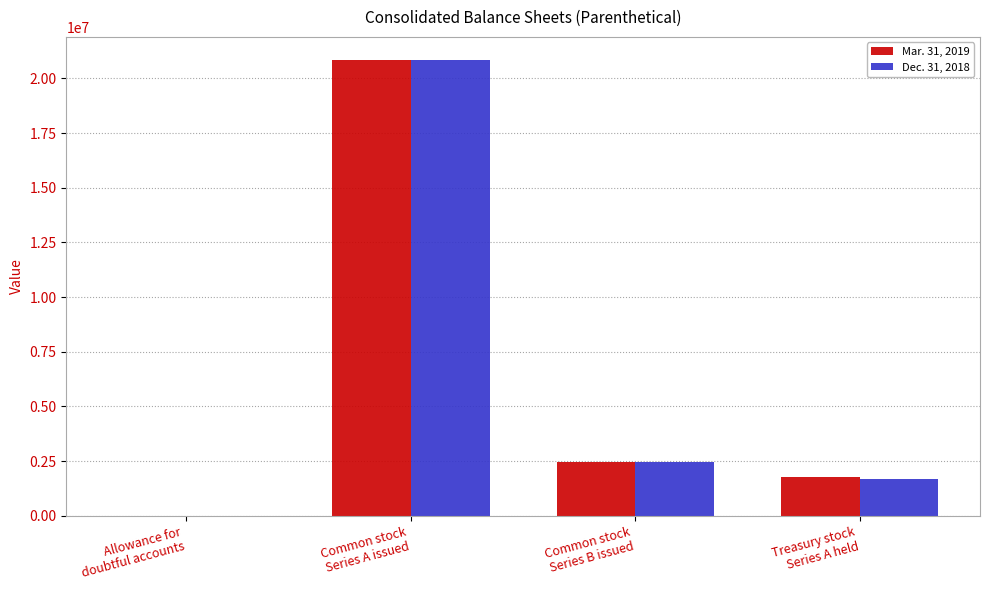

What is the greatest value displayed?

20854739